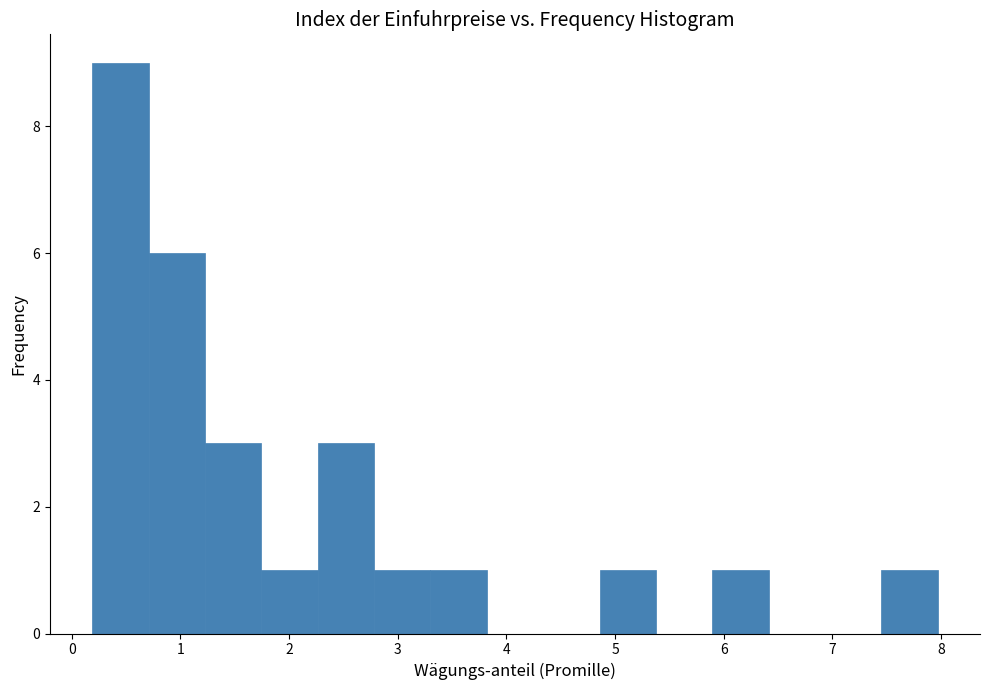

Which range on the x-axis has the tallest bar?

0.2 to 0.7